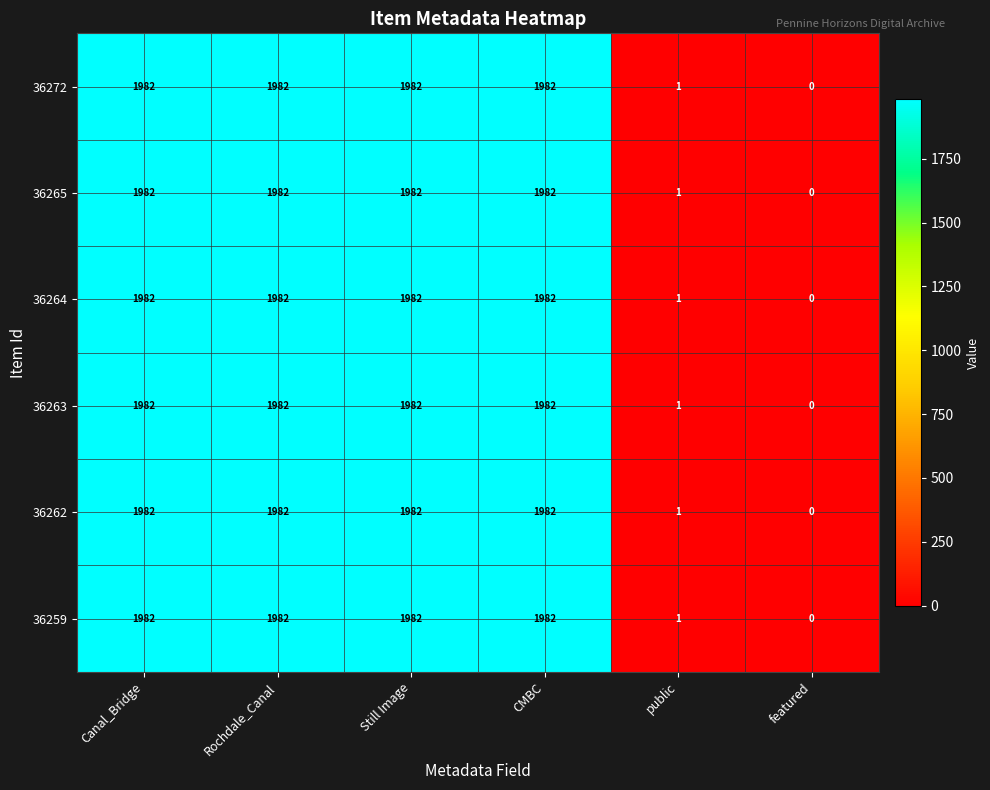

True or false: 36259 has a value of -1294 at featured.

False